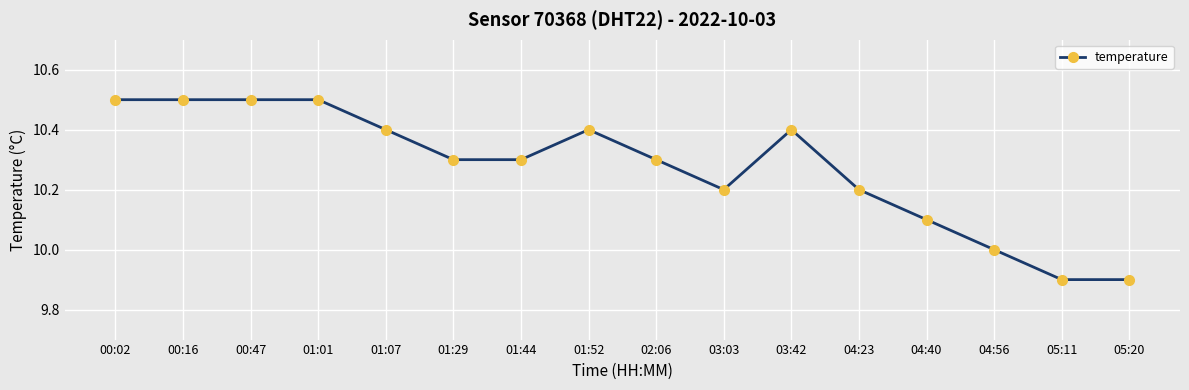

The value at 05:11 is 9.9. True or false?

True